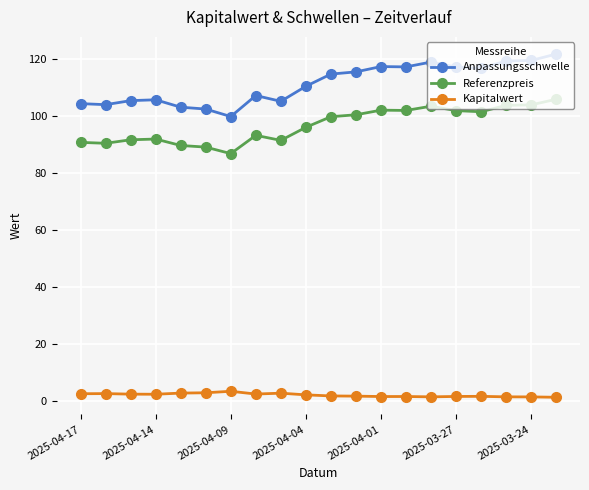

True or false: Anpassungsschwelle has more than 2 points higher than both neighbors.

True